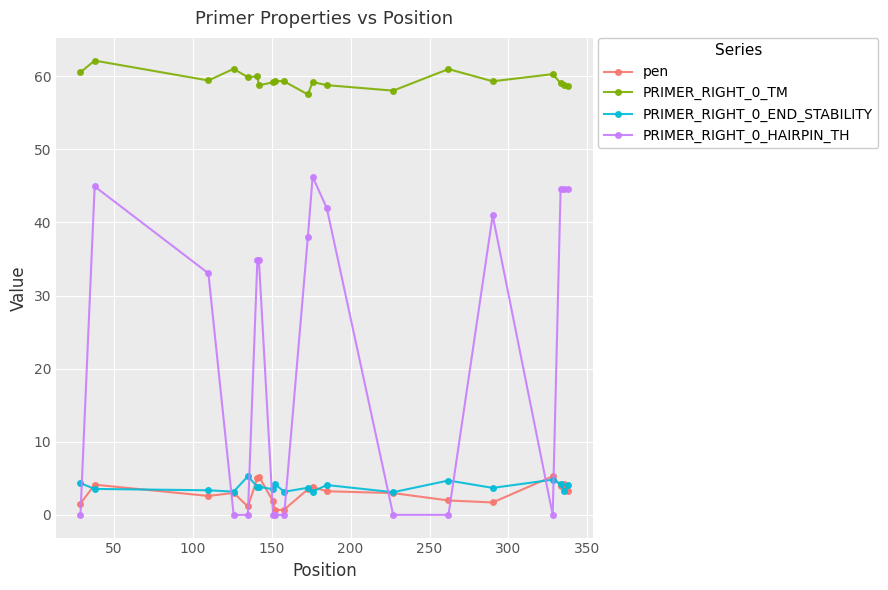

Which series has the largest total across all categories?

PRIMER_RIGHT_0_TM